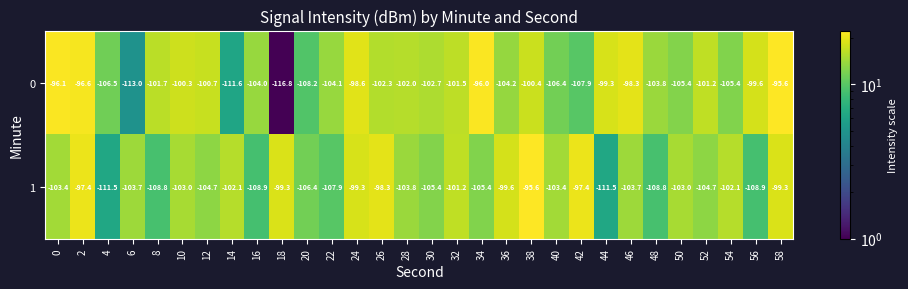

Count the number of categories in the chart.

30